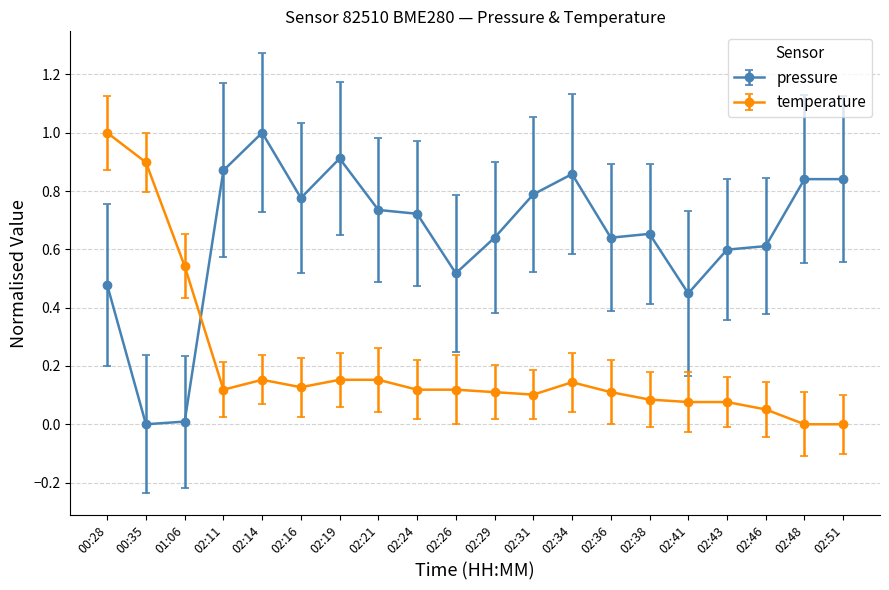

Between which two adjacent categories do pressure and temperature first intersect?

01:06 and 02:11